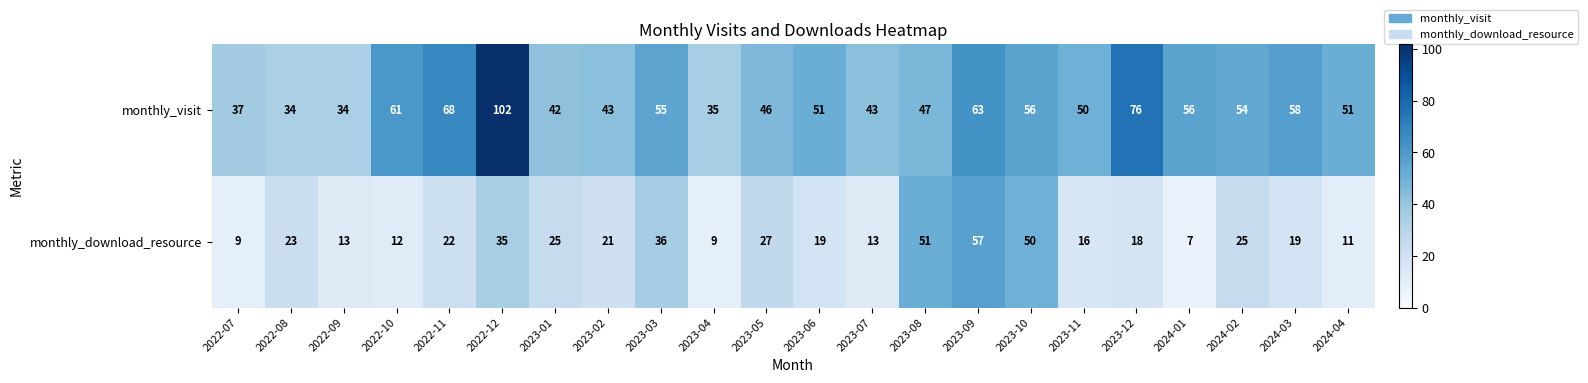

Where is monthly_download_resource nearest to the value 32?

2022-12